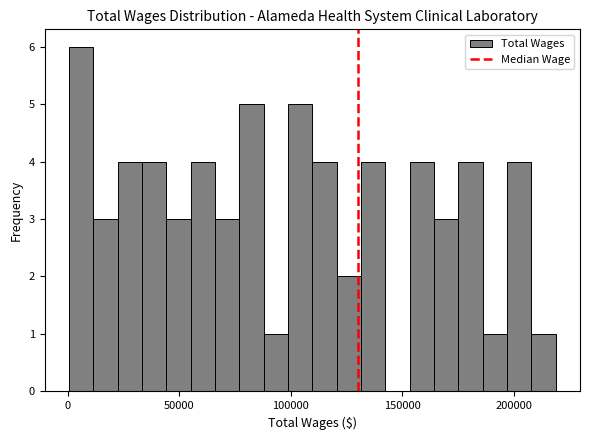

Around what value on the x-axis is the tallest bar? Give the approximate position of its centre, as read against the axis.

5000